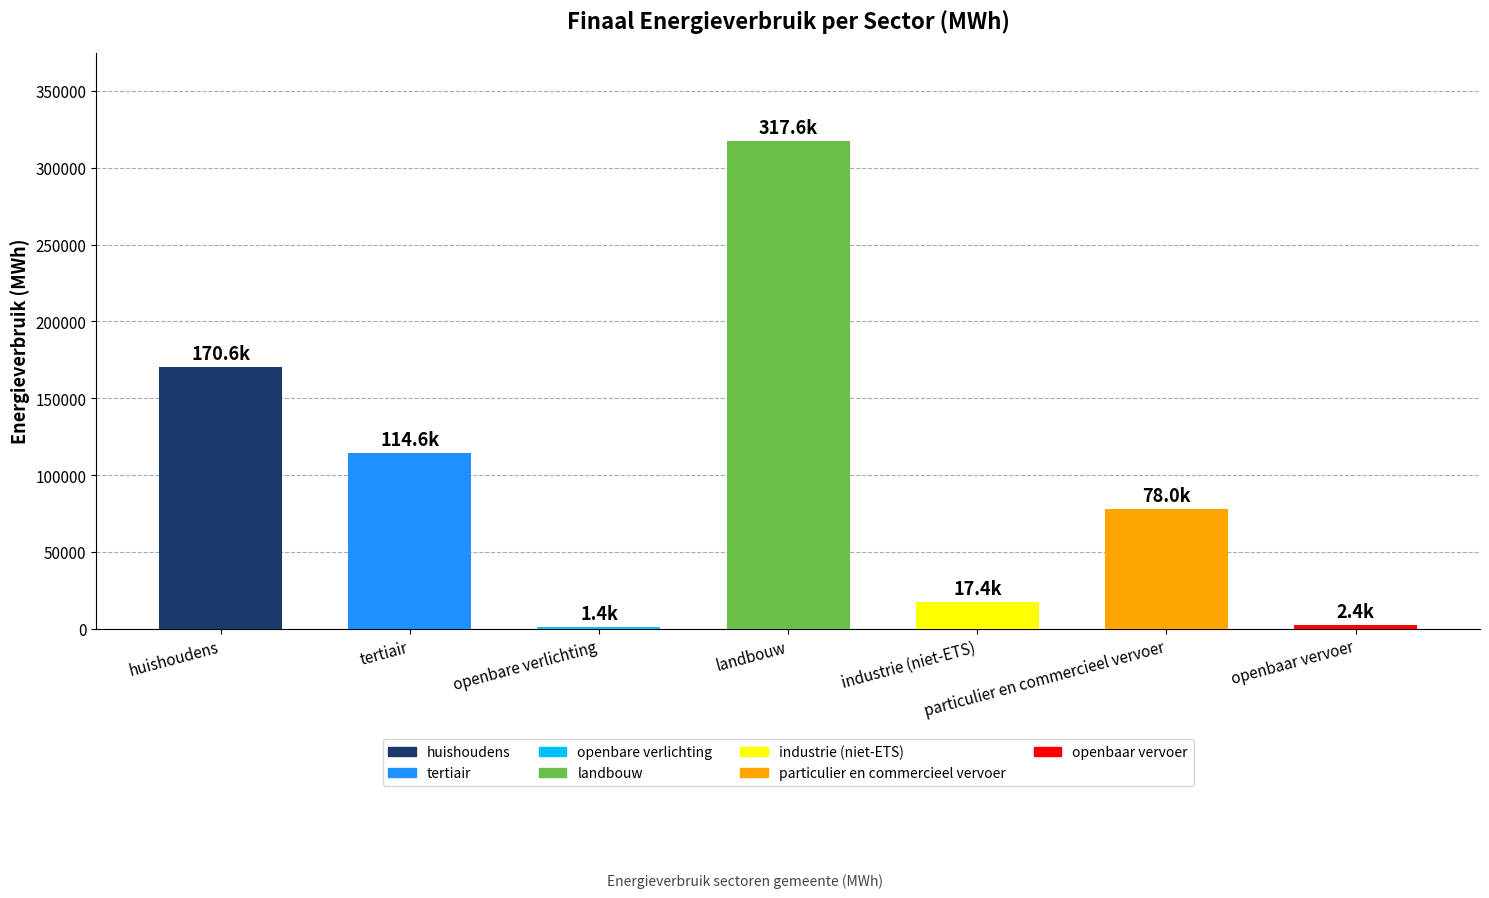

Where does the Elektriciteit series first go above 5924?

huishoudens